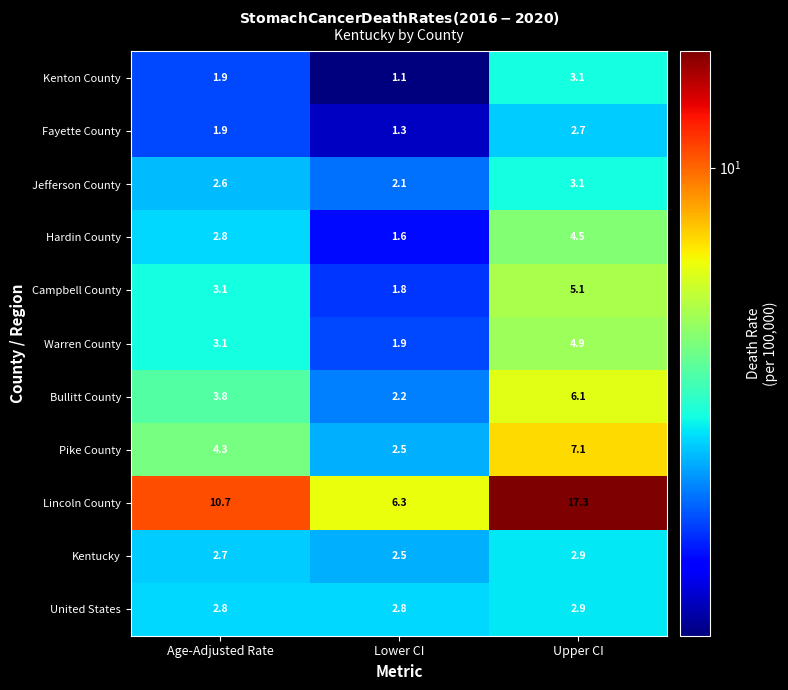

At which label does Bullitt County first exceed 3?

Age-Adjusted Rate